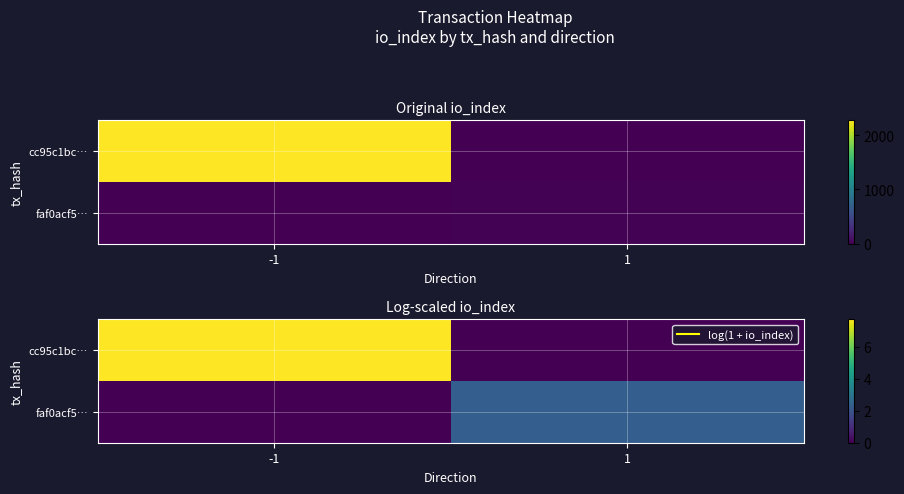

What is the sum of the faf0acf5… values at 1 and -1?

2.3